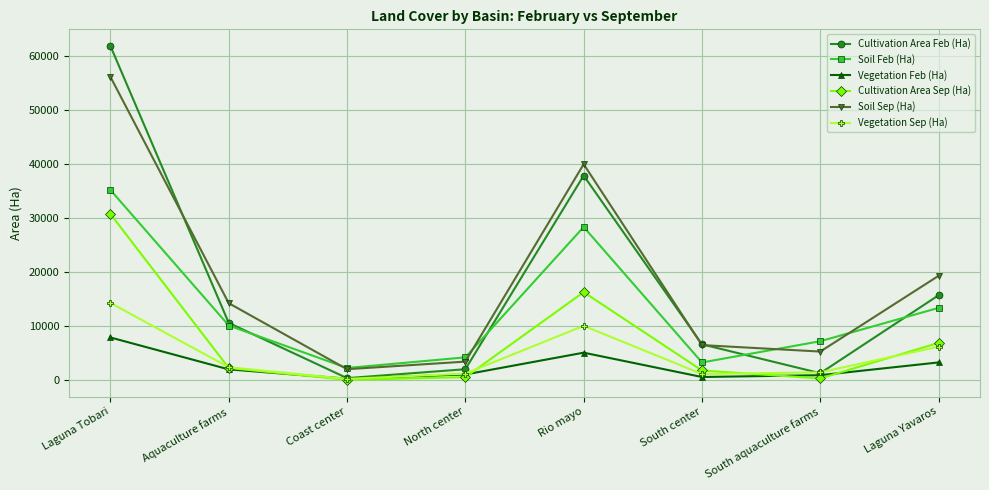

At which label does Vegetation Feb (Ha) first exceed 1957?

Laguna Tobari